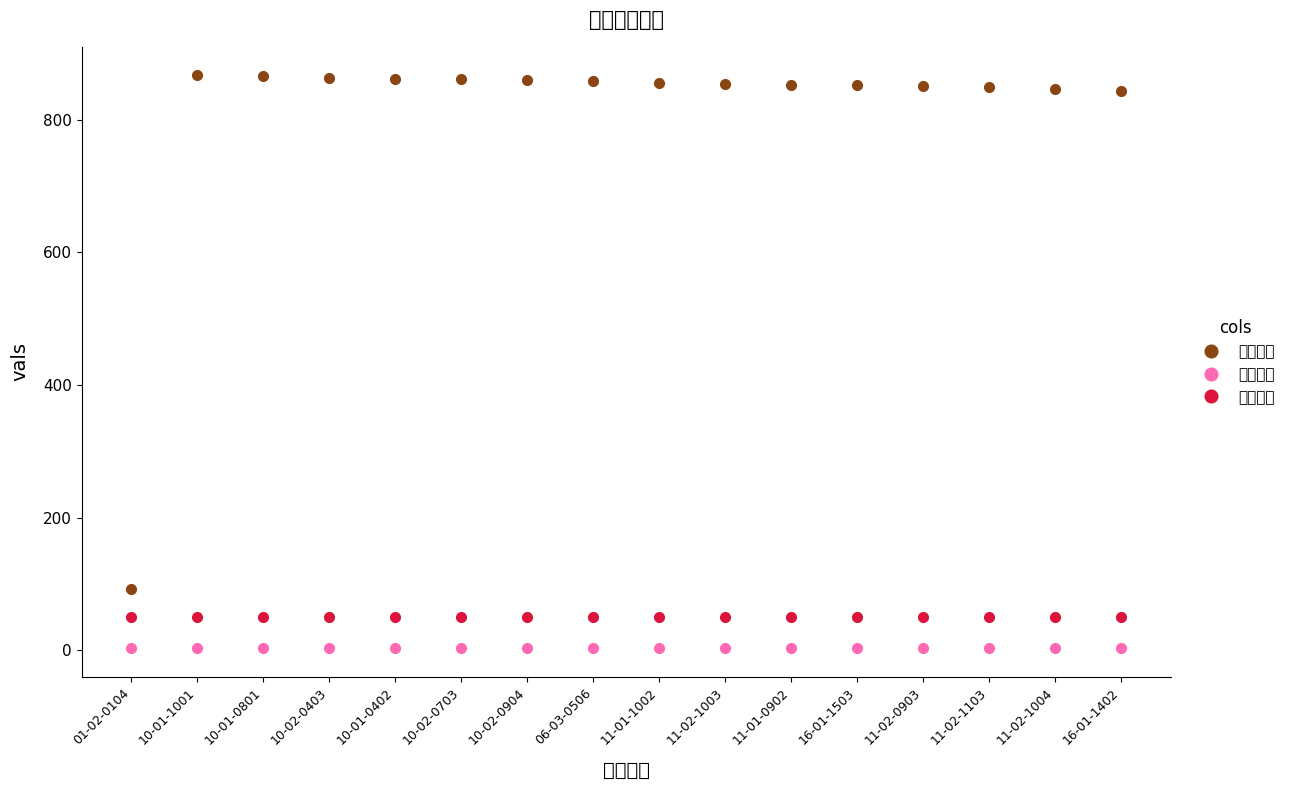

The 车位编号 series shows 488 at 11-02-1103. True or false?

False